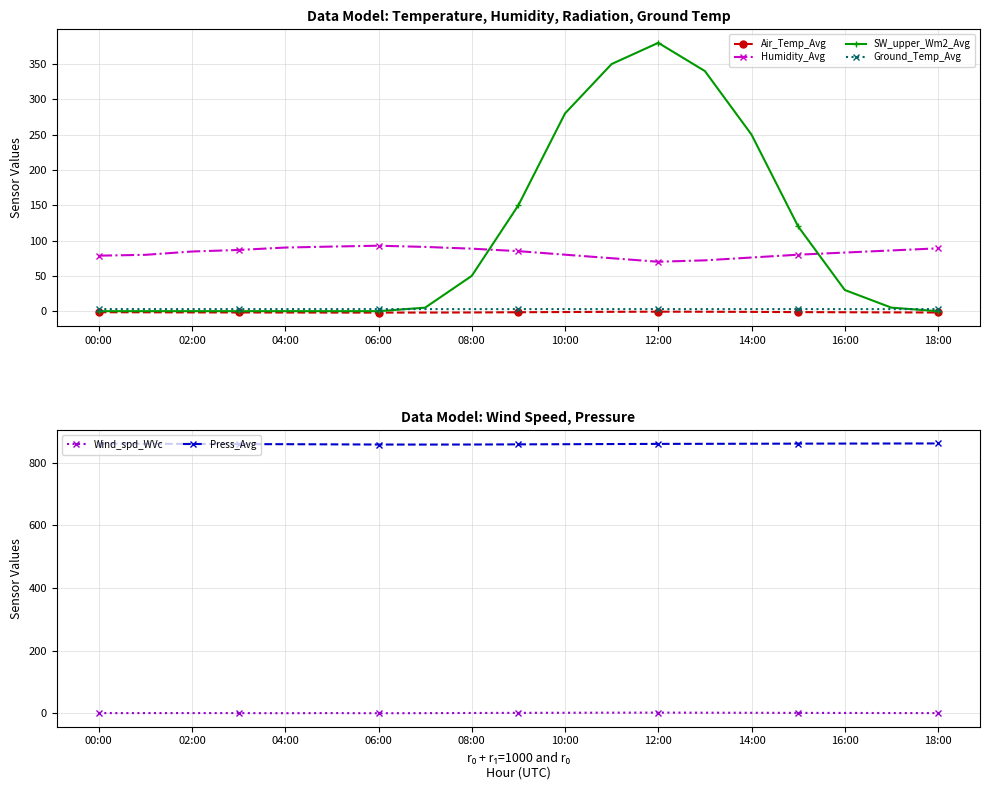

Which series has the largest total across all categories?

Press_Avg